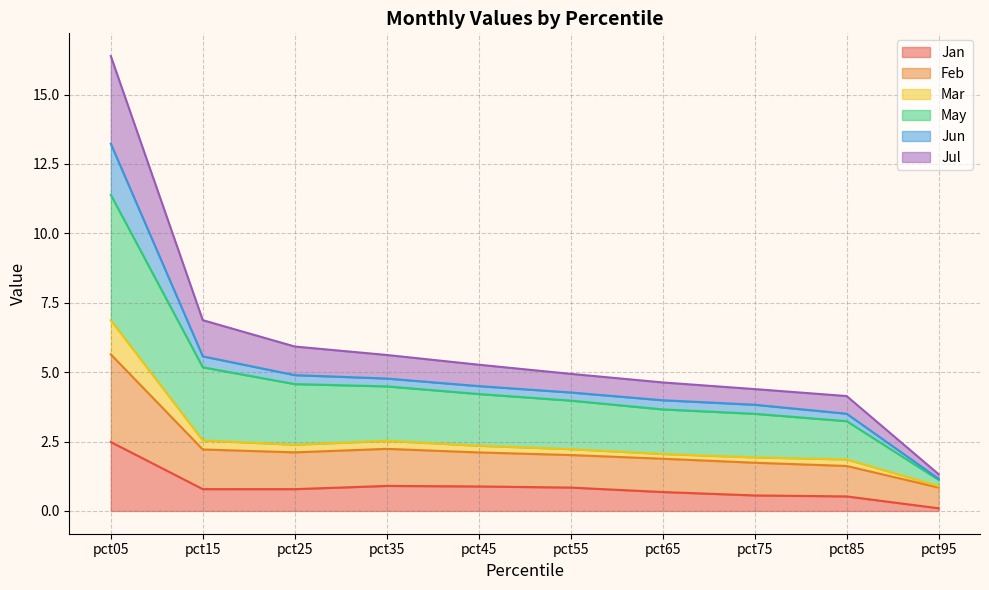

Which category has the lowest value in the Jan series?

pct95